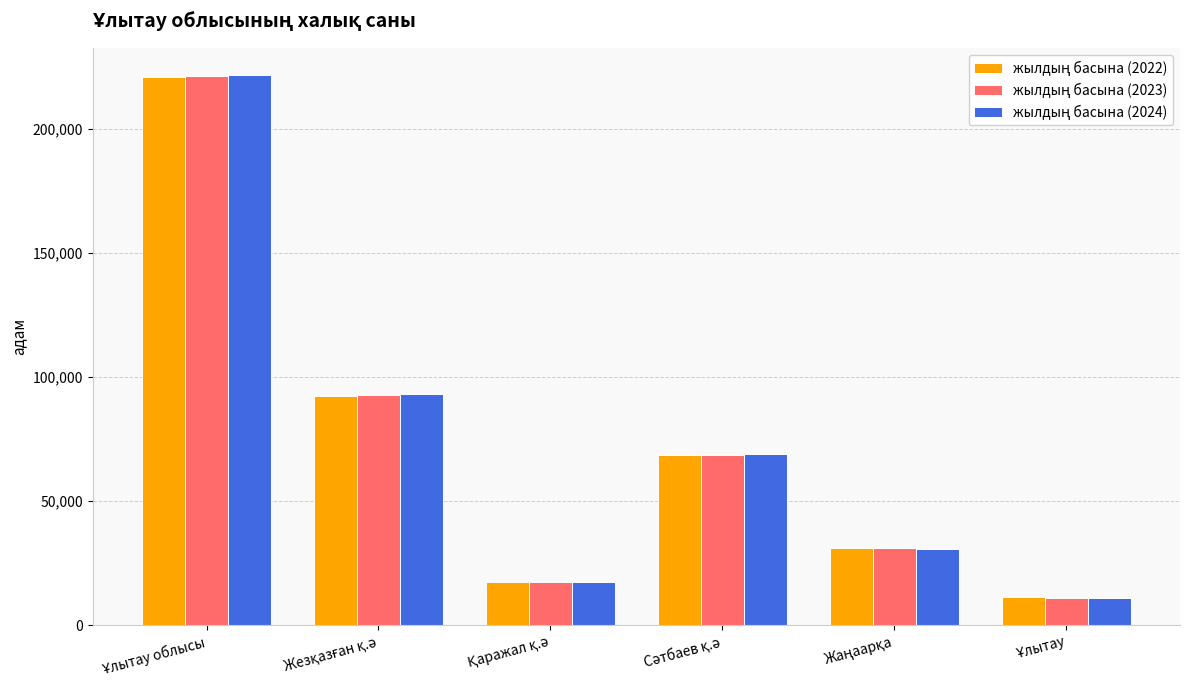

What is the greatest value displayed?

221582